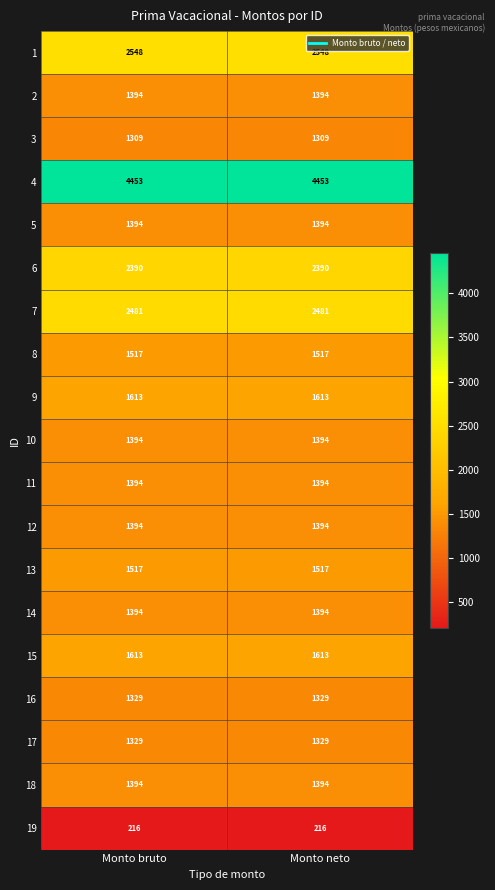

What is the average value of the 18 series?

1394